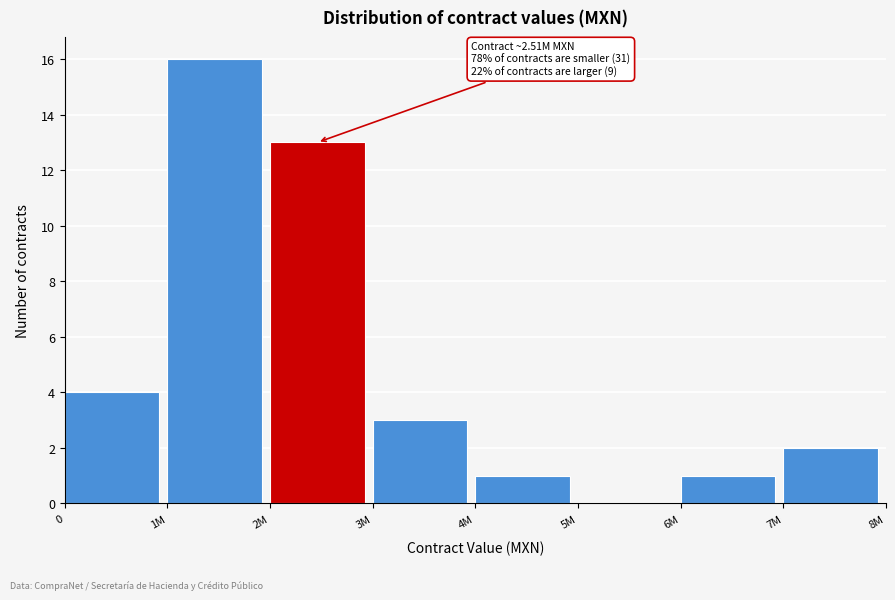

Reading right to left, list all the values displayed in this chart.

7M=2	6M=1	5M=0	4M=1	3M=3	2M=13	1M=16	0=4